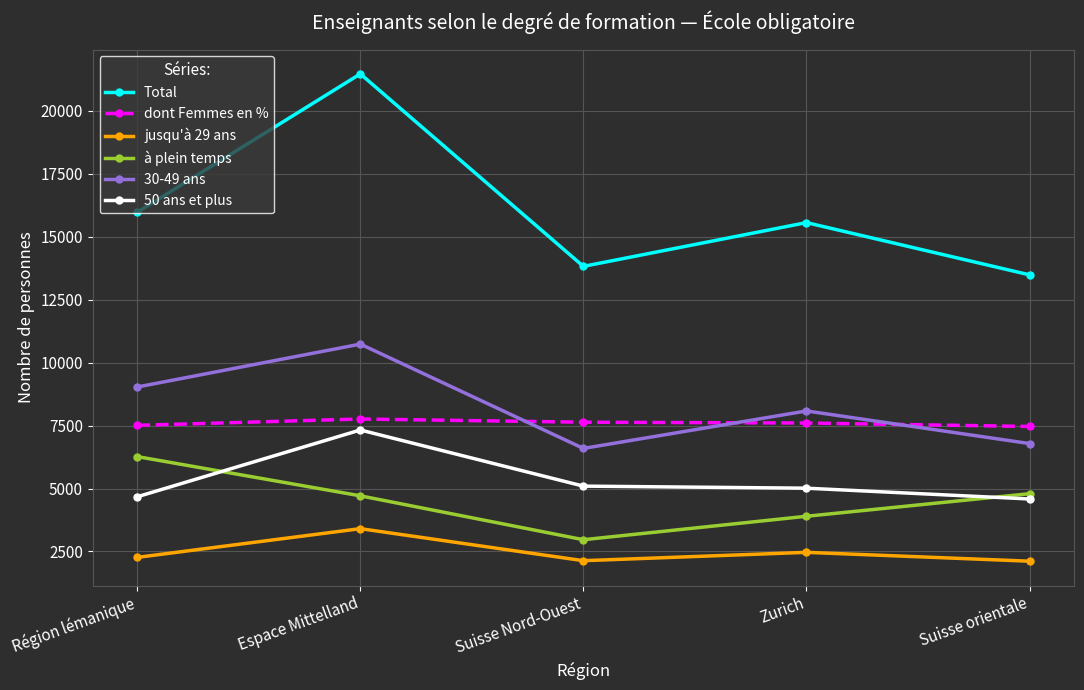

True or false: 50 ans et plus has more than 2 points higher than both neighbors.

False